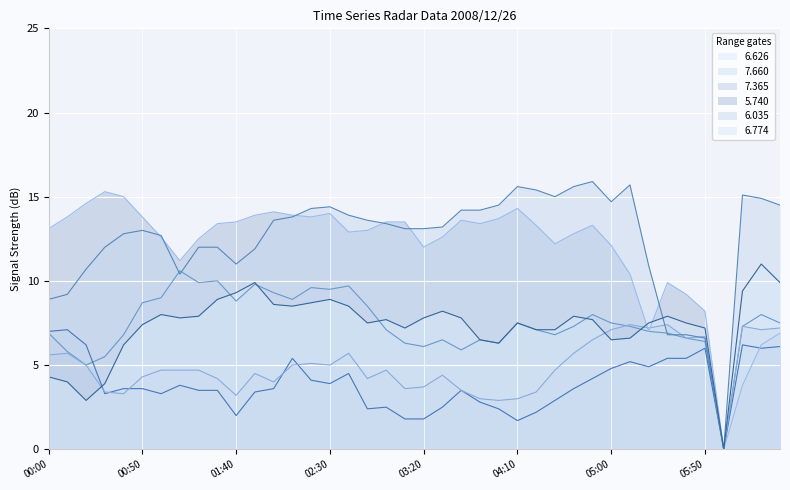

How many data points does each series have?

40